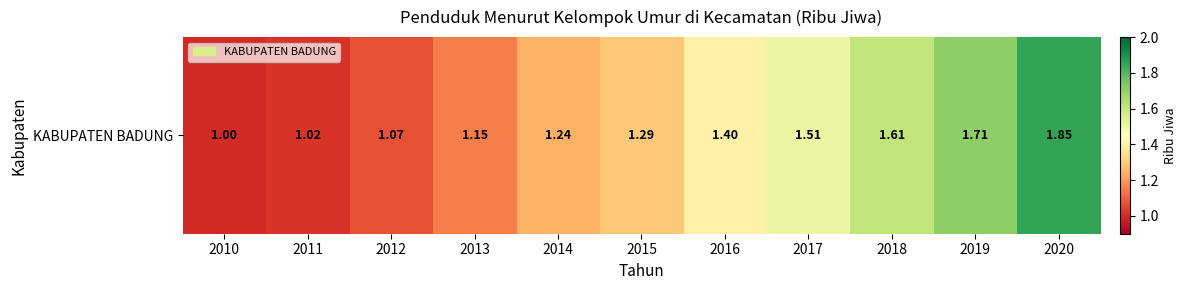

Which category has the lowest value across all series?

2010